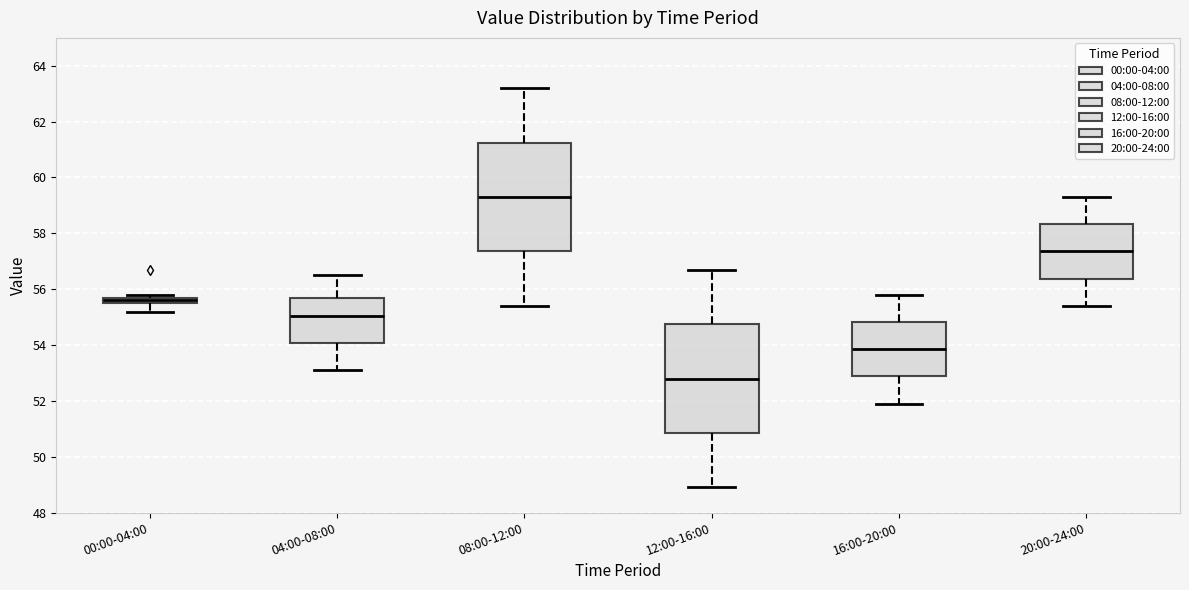

Where does the lower whisker of the box for 12:00-16:00 end on the y-axis? The values are not printed on the chart, so give them approximately, as read against the axis.

49.0